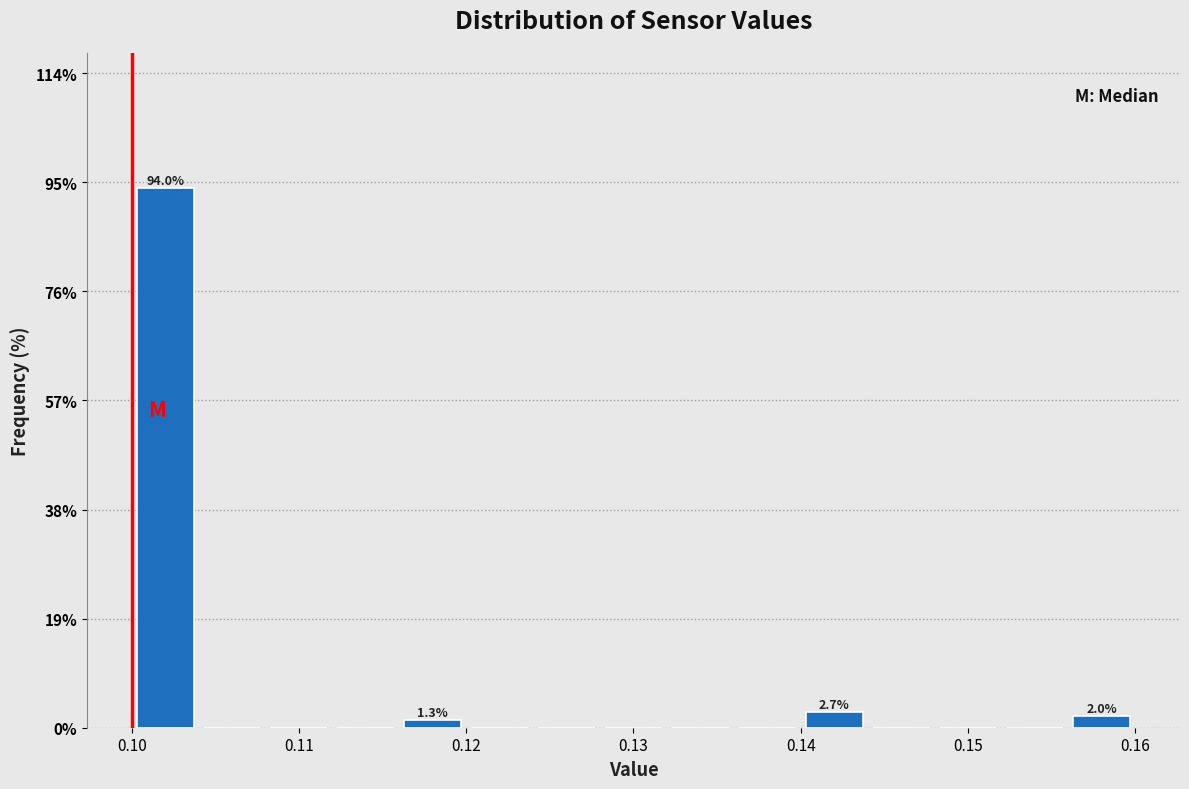

Over which range of the x-axis is the bar tallest?

0.100 to 0.104